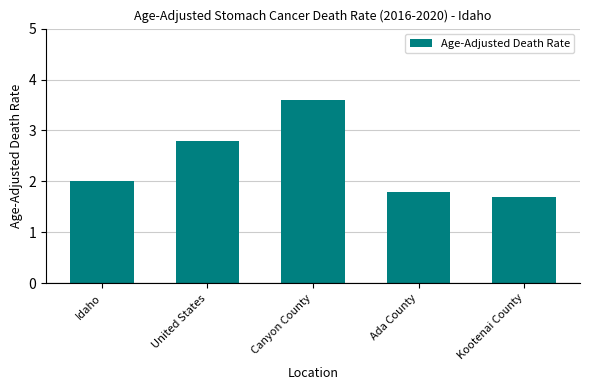

Is it true that the value at Kootenai County is 1.7?

True